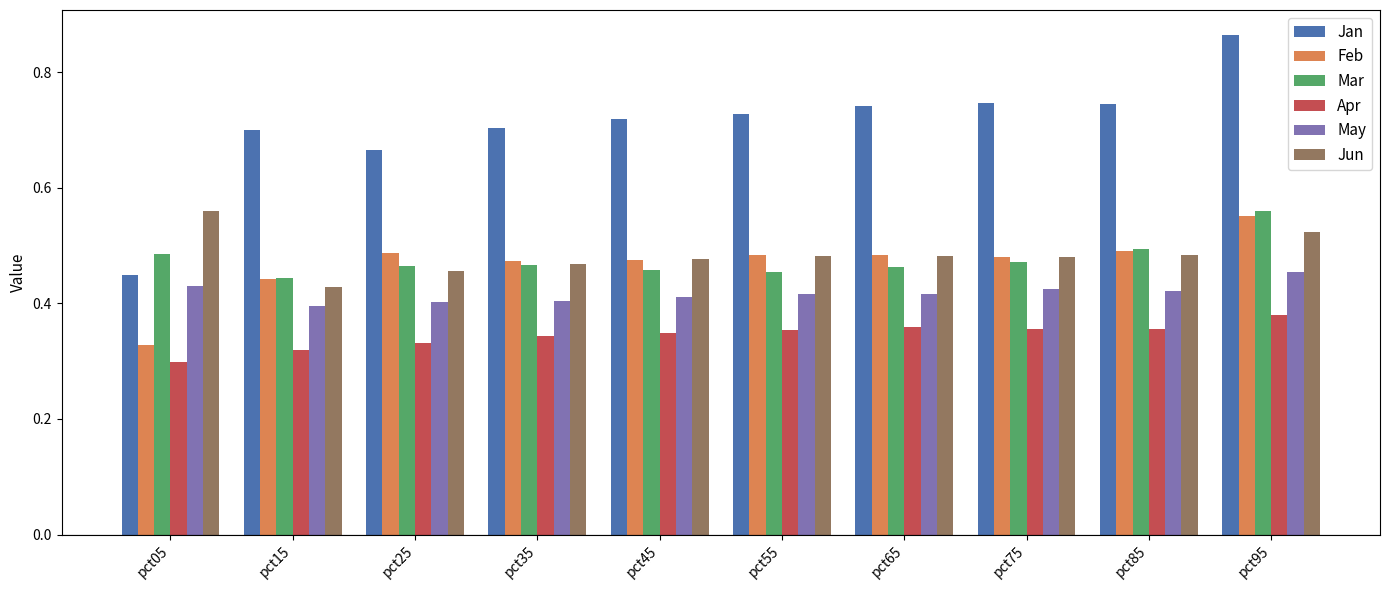

What is the sum of the Jan values at pct45 and pct15?

1.4